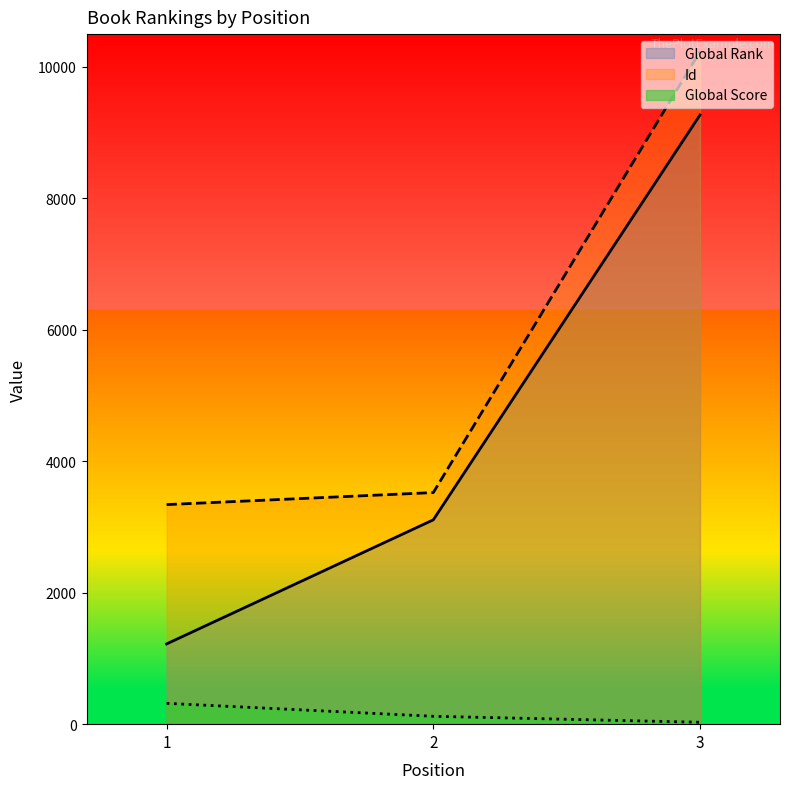

At which category is the sum across all series the highest?

3